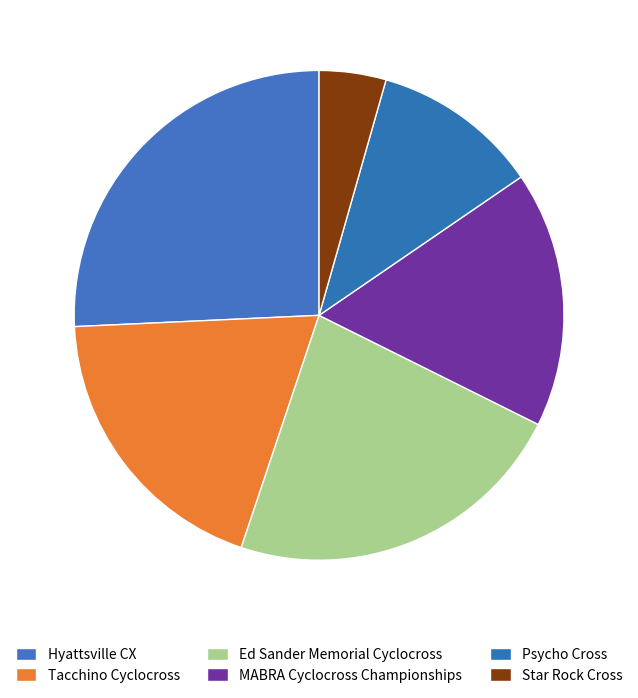

What percentage is the Tacchino Cyclocross slice, to the nearest percent?

19%